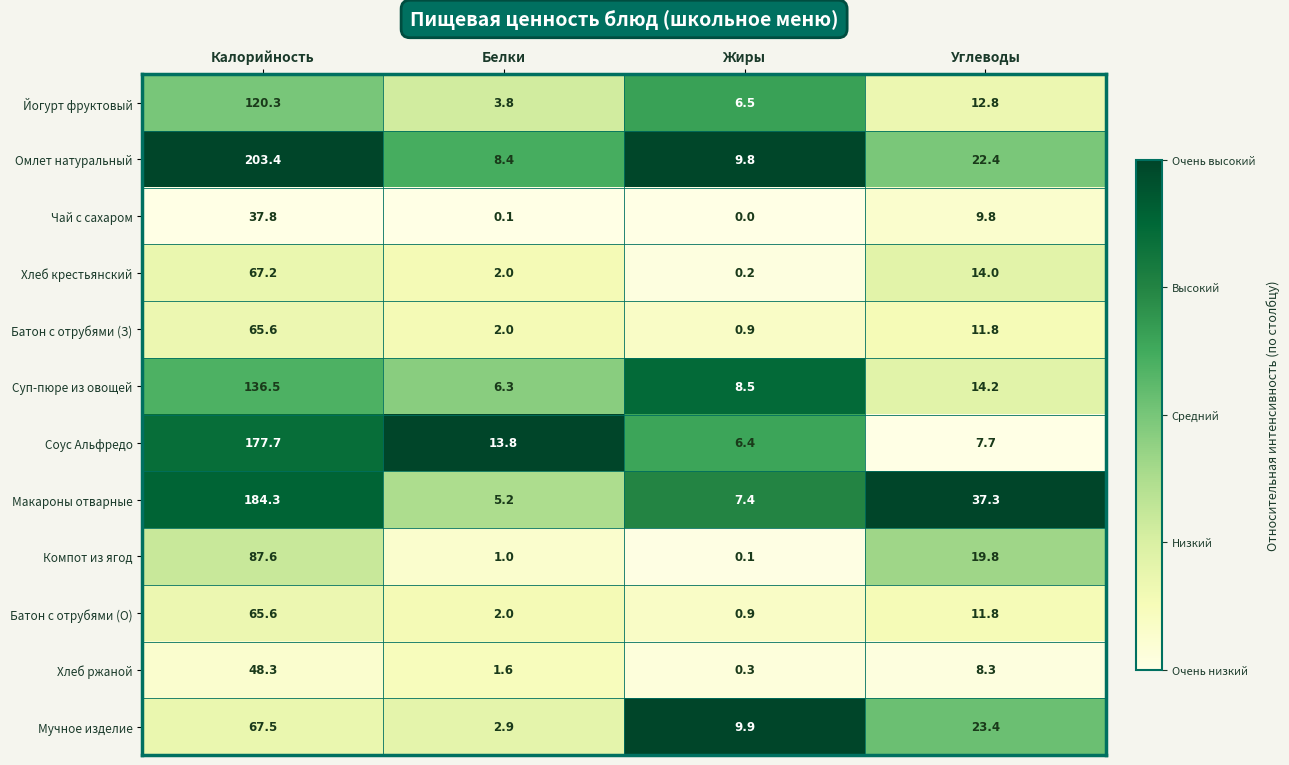

What is the total value across all series at Жиры?

50.9